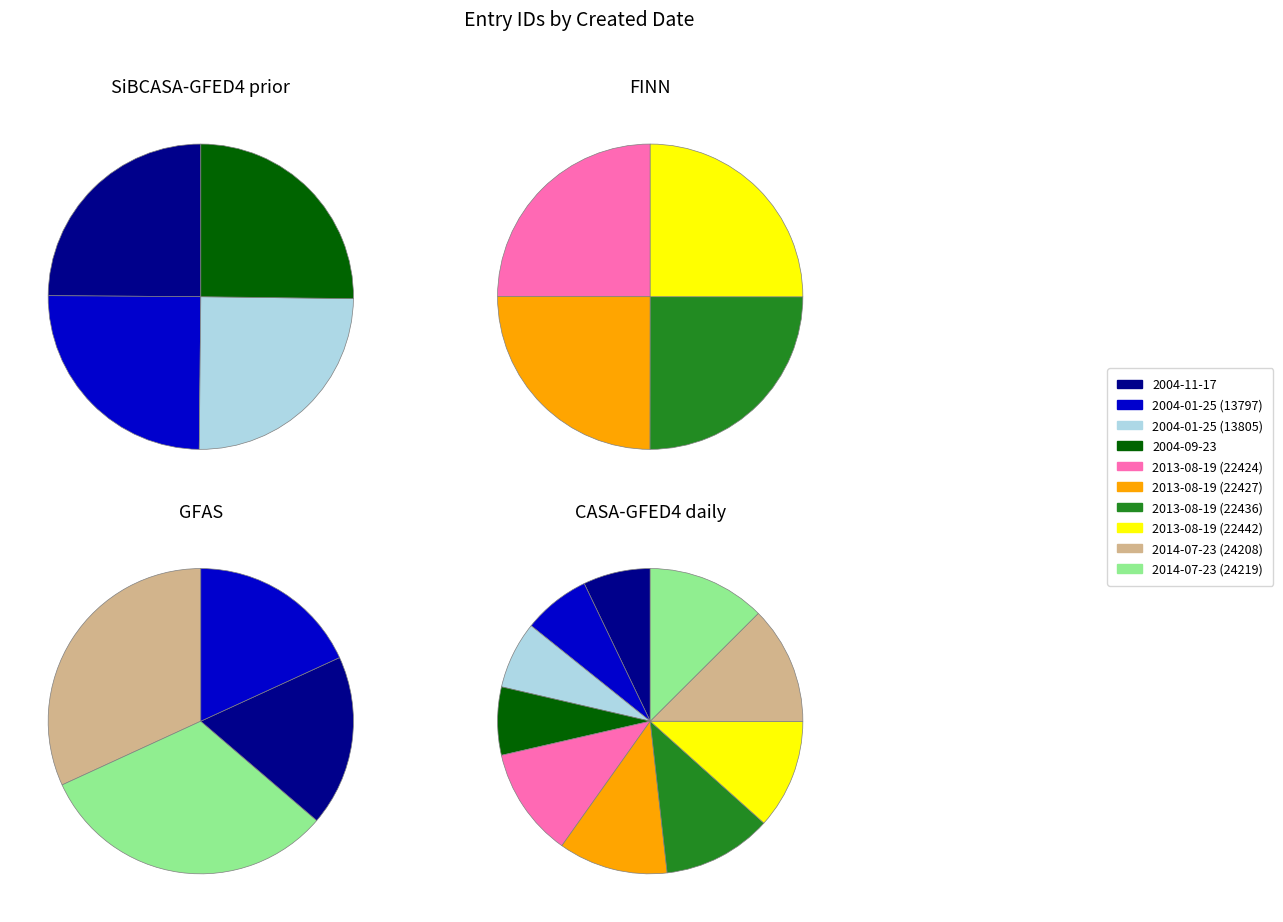

What is the smallest slice in the pie chart?

2004-11-17